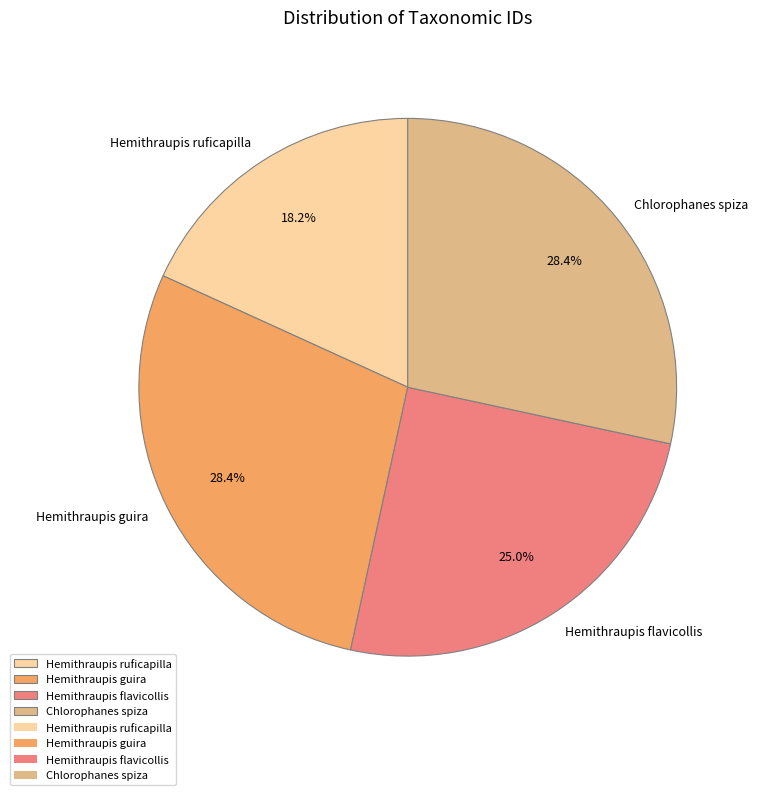

Which has a higher value, Hemithraupis ruficapilla or Hemithraupis flavicollis?

Hemithraupis flavicollis